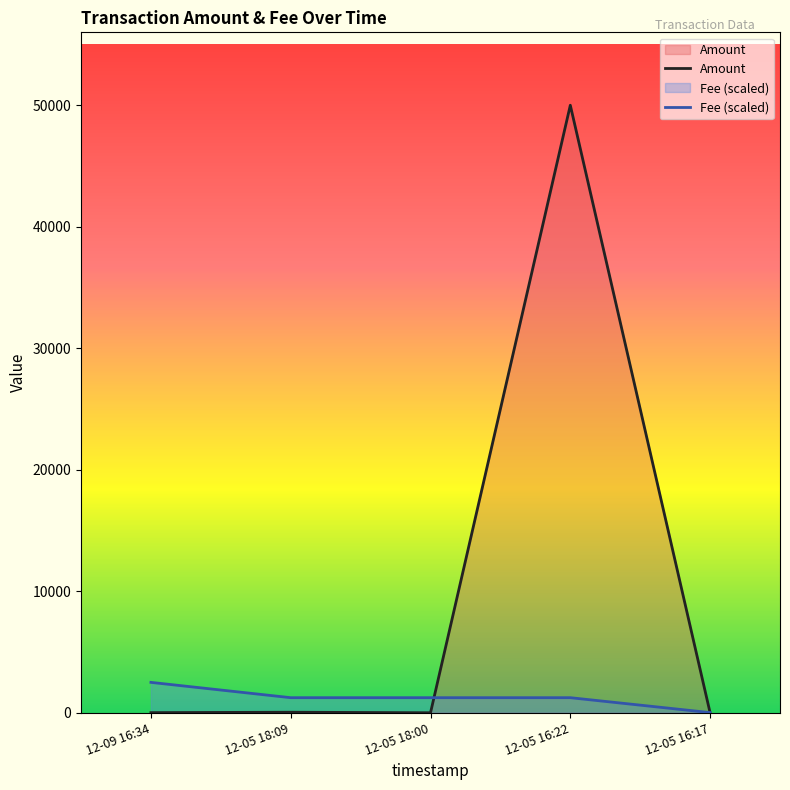

What is the difference between the maximum and minimum values in the Amount series?

50000.0